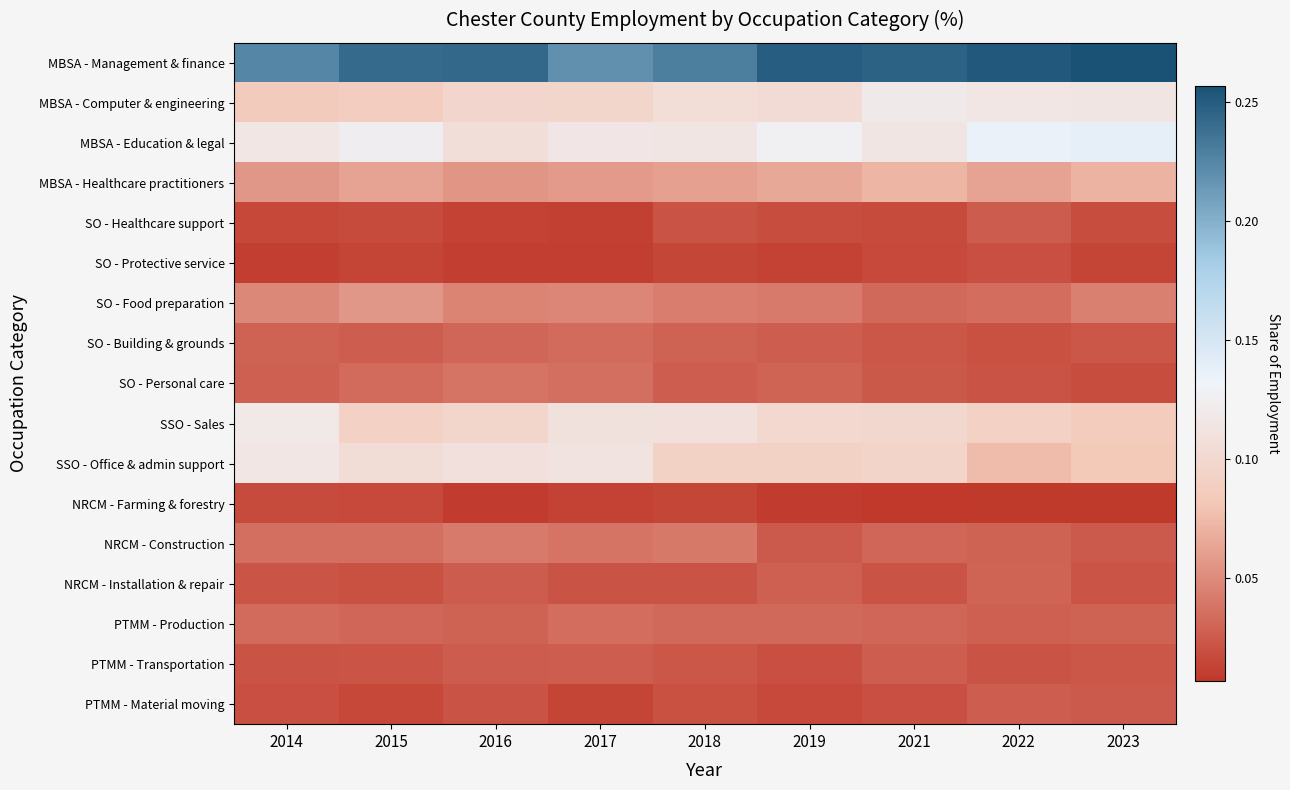

Which category has the lowest value across all series?

2021